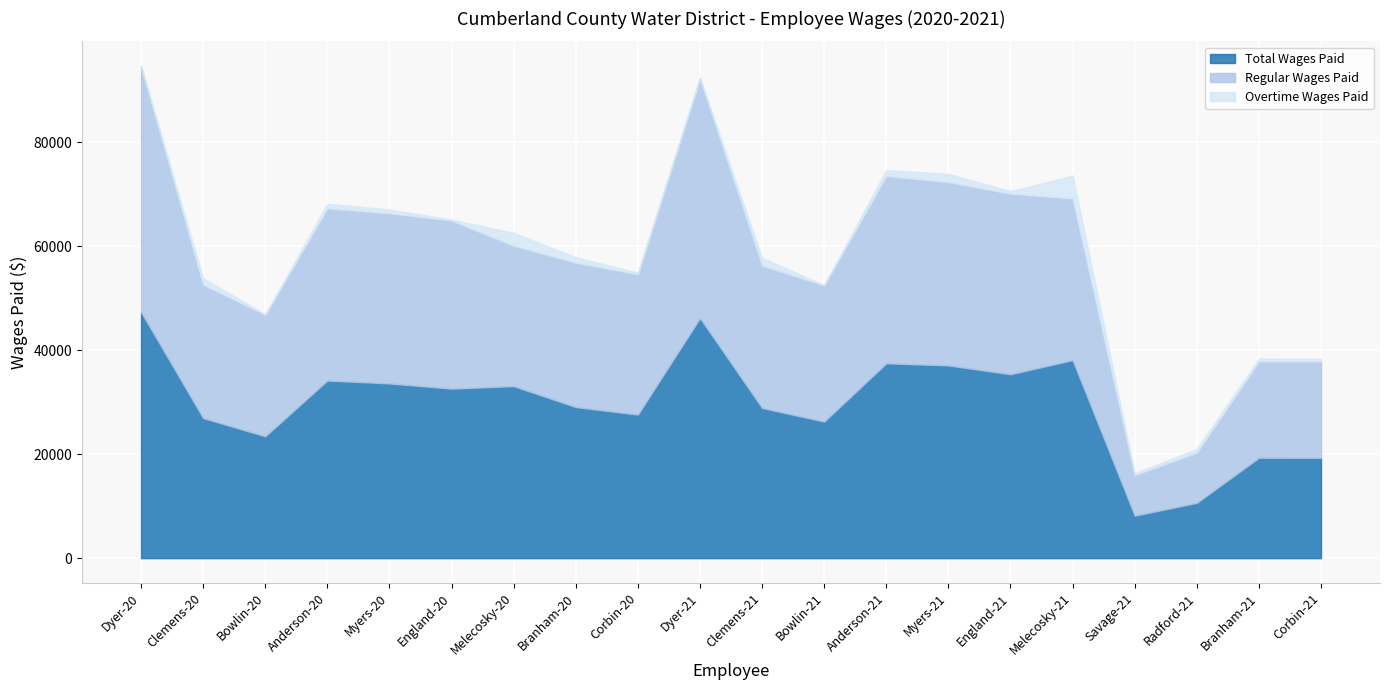

What is the average value of the Regular Wages Paid series?

28413.4